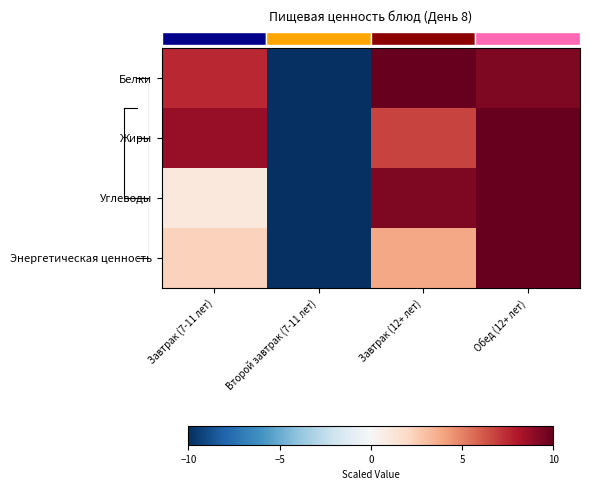

Which category has the lowest value across all series?

Второй завтрак (7-11 лет)